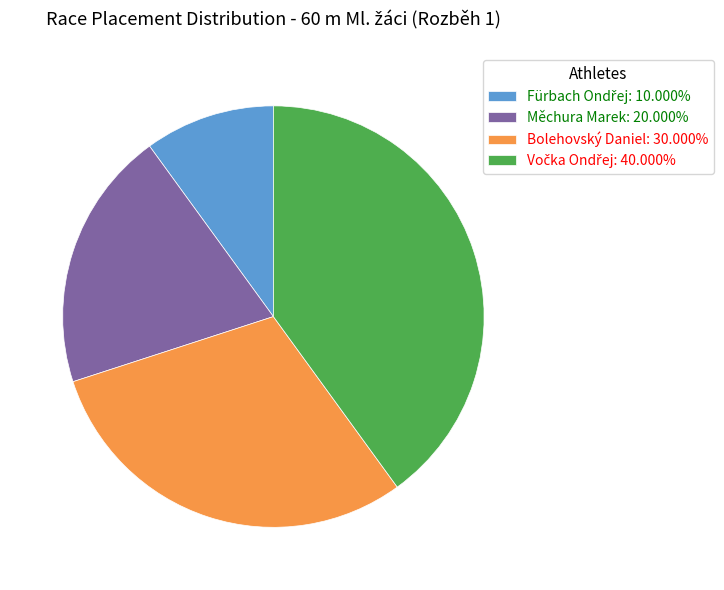

Is there a majority slice in this chart?

No